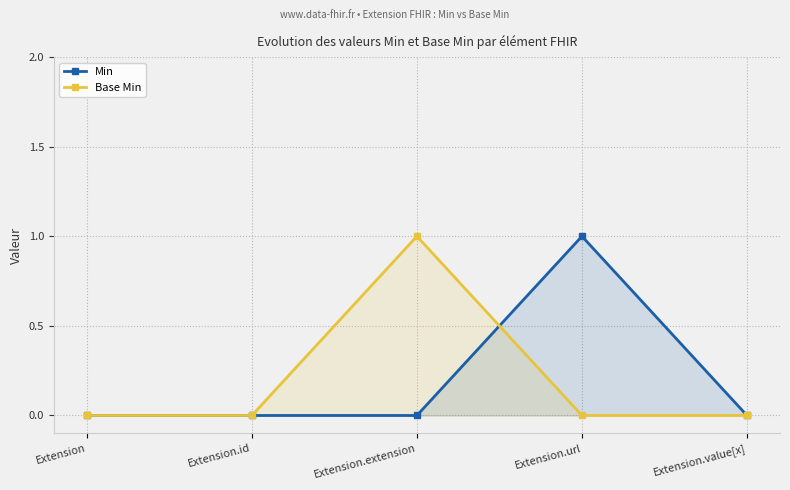

Which series has the largest total across all categories?

Min